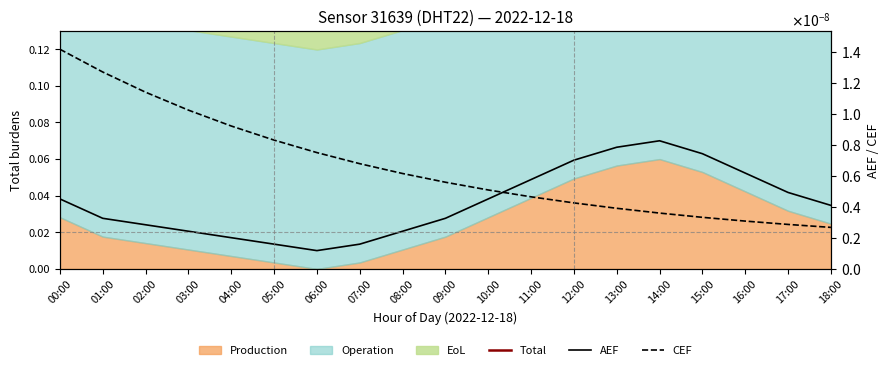

Is the value of Total at 11:00 greater than the value of AEF at 14:00?

Yes